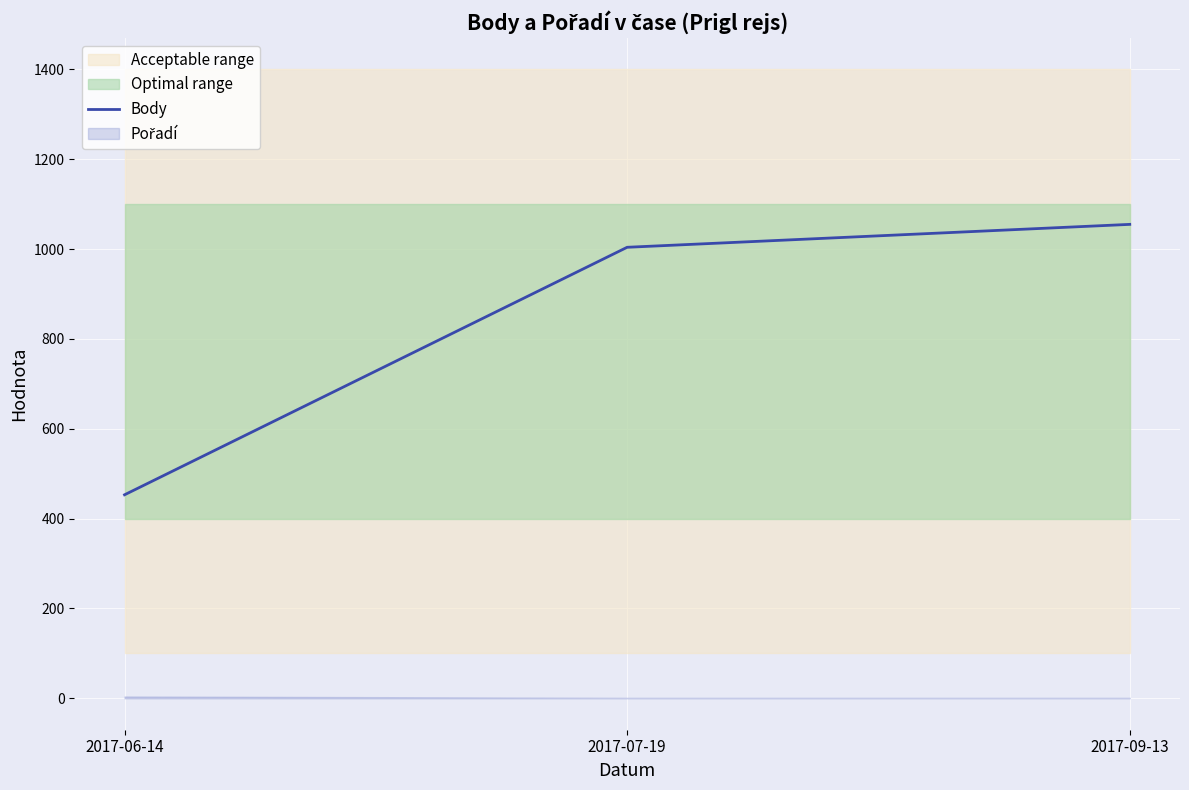

Does the chart display data point markers on the line(s)?

No